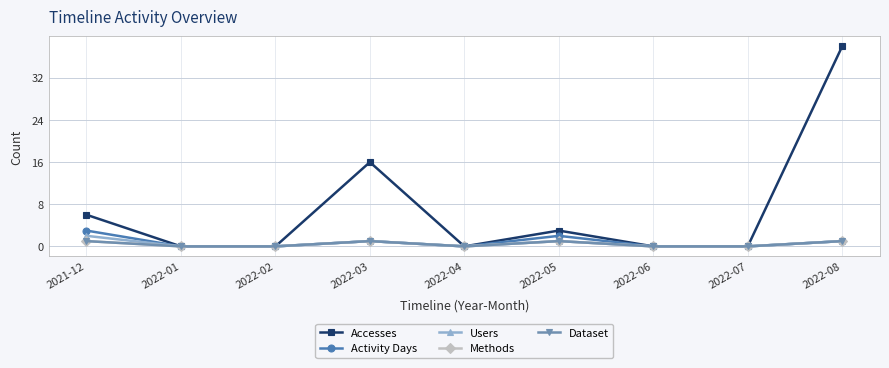

What is the difference between the Activity Days values at 2022-06 and 2021-12?

3